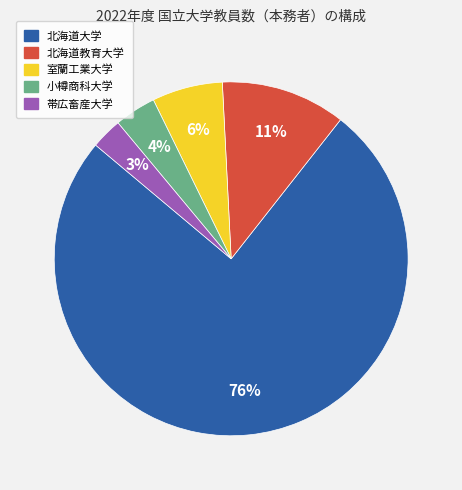

Which category has the biggest portion of the pie?

北海道大学